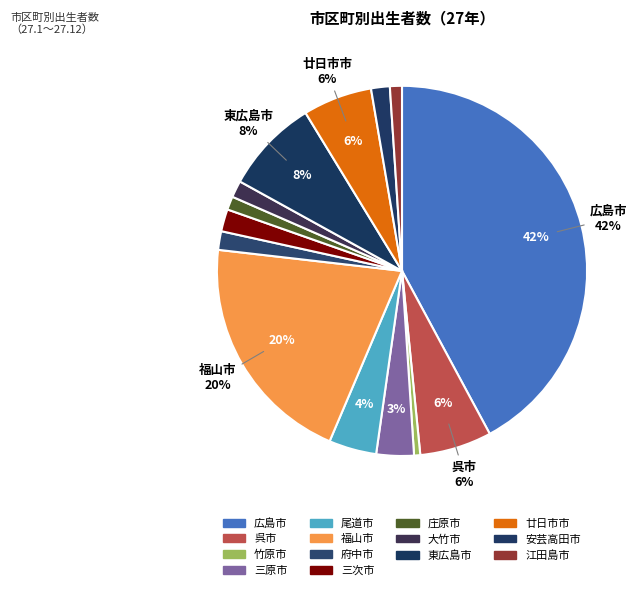

Which has a higher value, 江田島市 or 安芸高田市?

安芸高田市